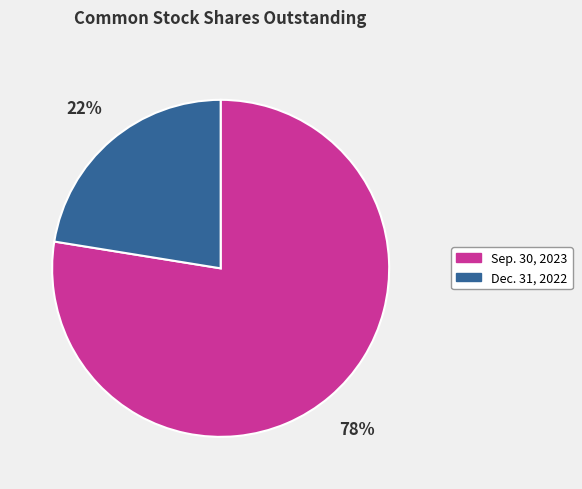

To the nearest percent, what is the combined percentage of Sep. 30, 2023 and Dec. 31, 2022?

100%